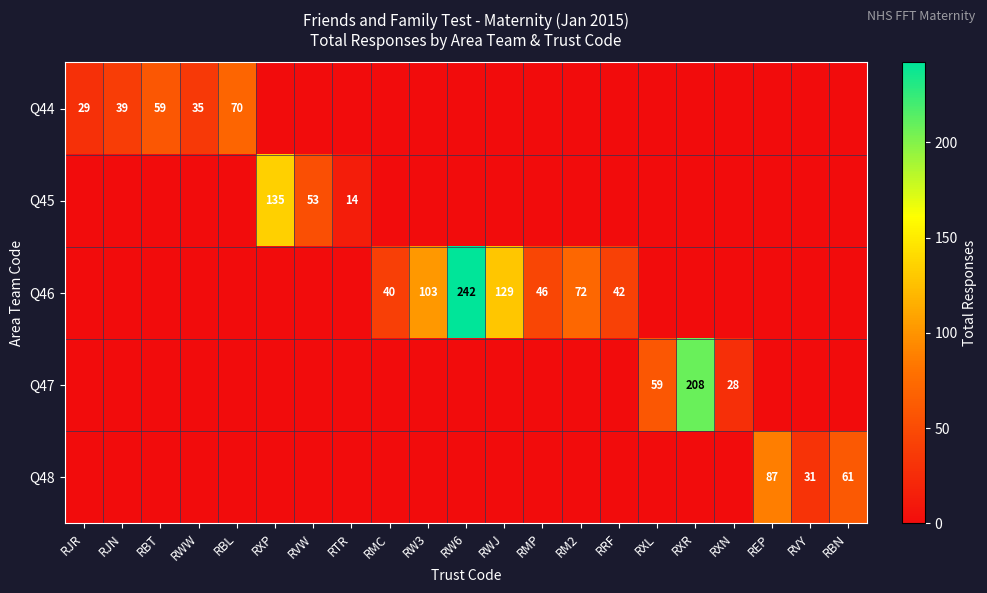

Which category has the lowest value across all series?

RXP